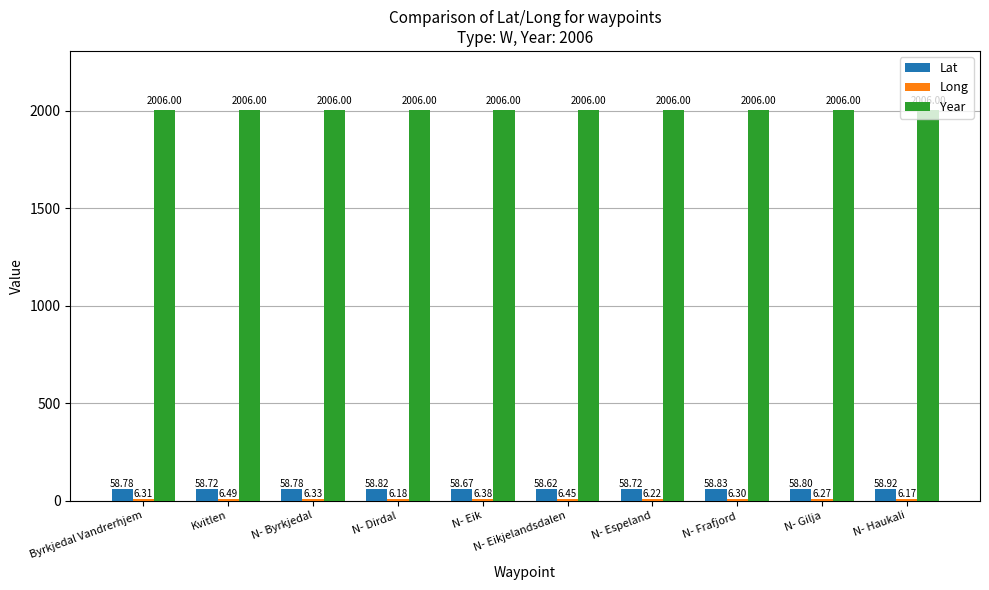

Which category has the highest value in the Lat series?

N- Haukali